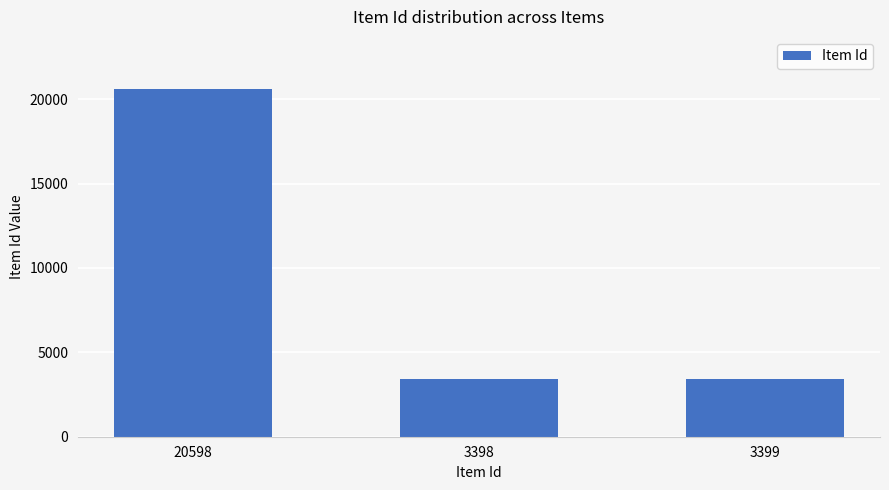

The value at 3399 is 3399. True or false?

True